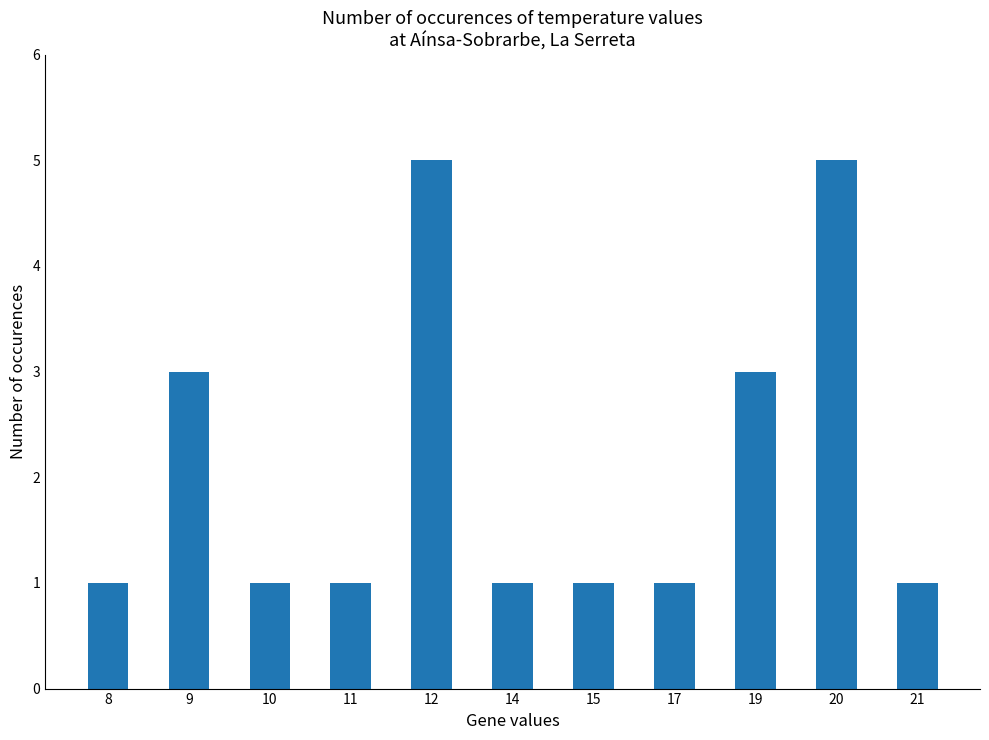

Reading left to right, extract all data points from this chart.

8=1	9=3	10=1	11=1	12=5	14=1	15=1	17=1	19=3	20=5	21=1